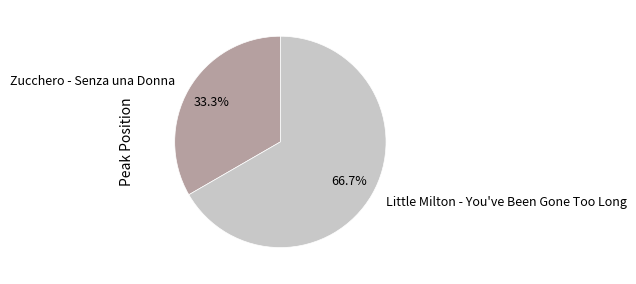

The Zucchero - Senza una Donna slice represents 21% of the pie. True or false?

False